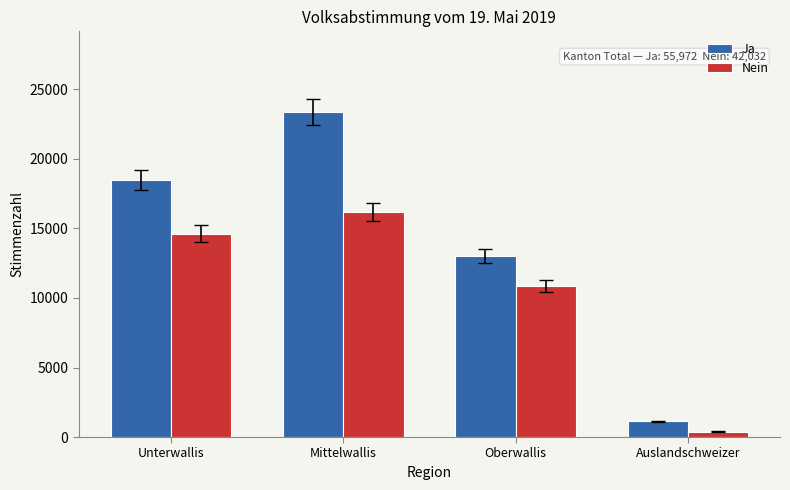

List the series in order of their peak value, highest first.

Ja, Nein